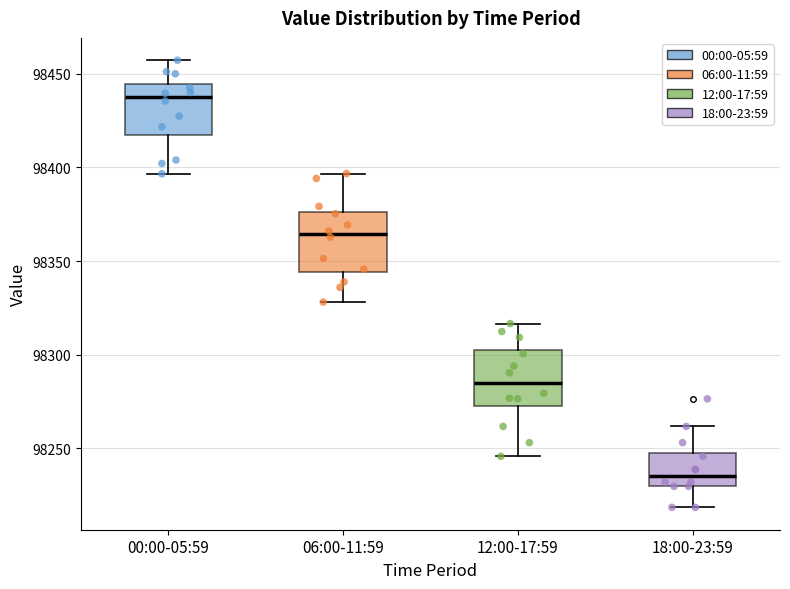

Where does the lower whisker of the box for 00:00-05:59 end on the y-axis? The values are not printed on the chart, so give them approximately, as read against the axis.

98395